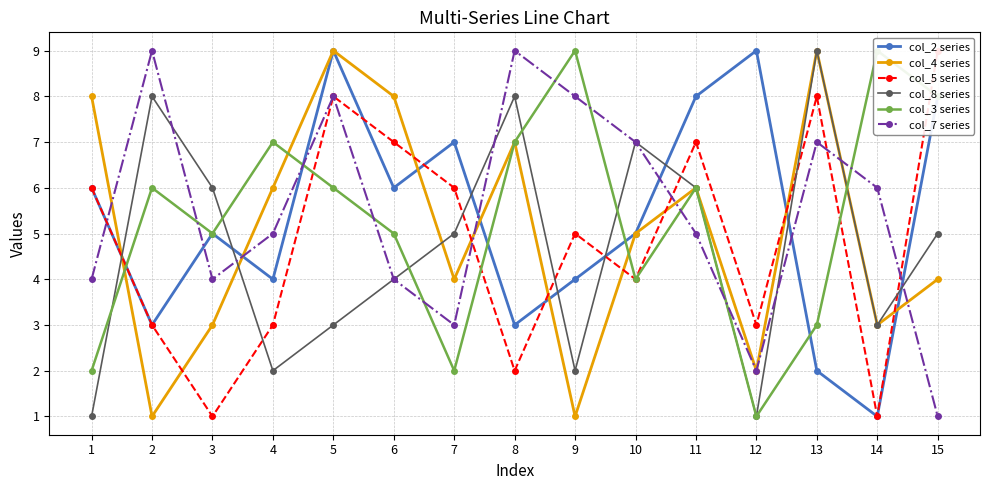

What are all the series names shown in the legend?

col_2 series, col_4 series, col_5 series, col_8 series, col_3 series, col_7 series